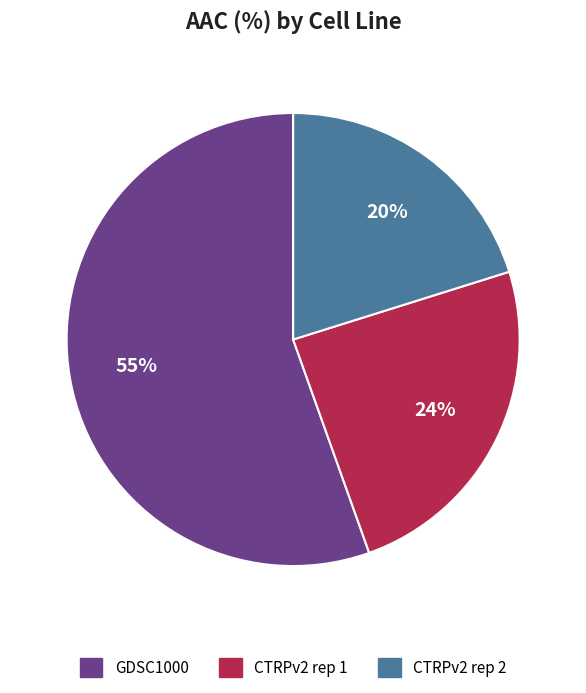

Which category has the biggest portion of the pie?

GDSC1000